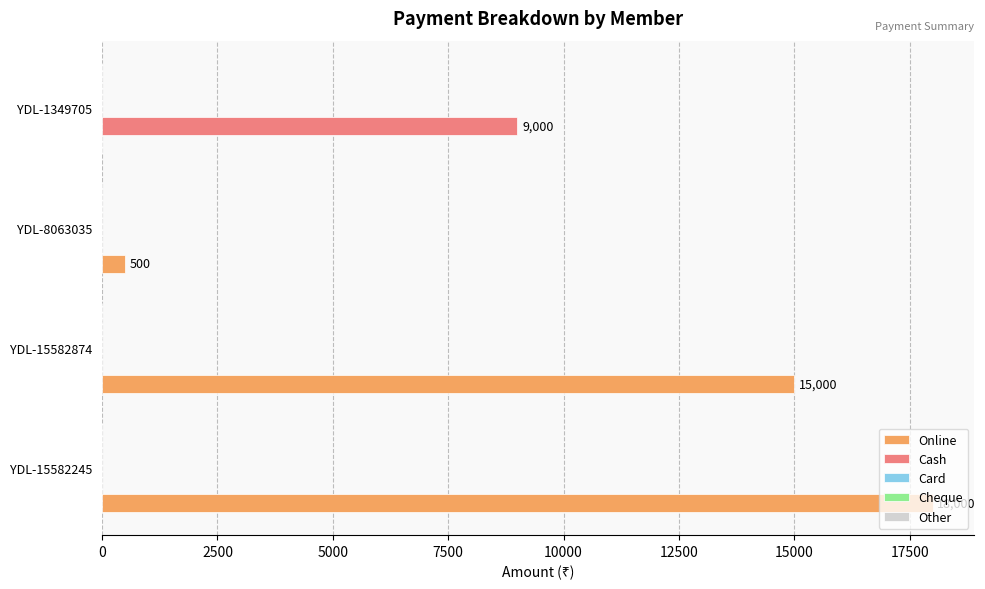

At which category is the sum across all series the highest?

YDL-15582245